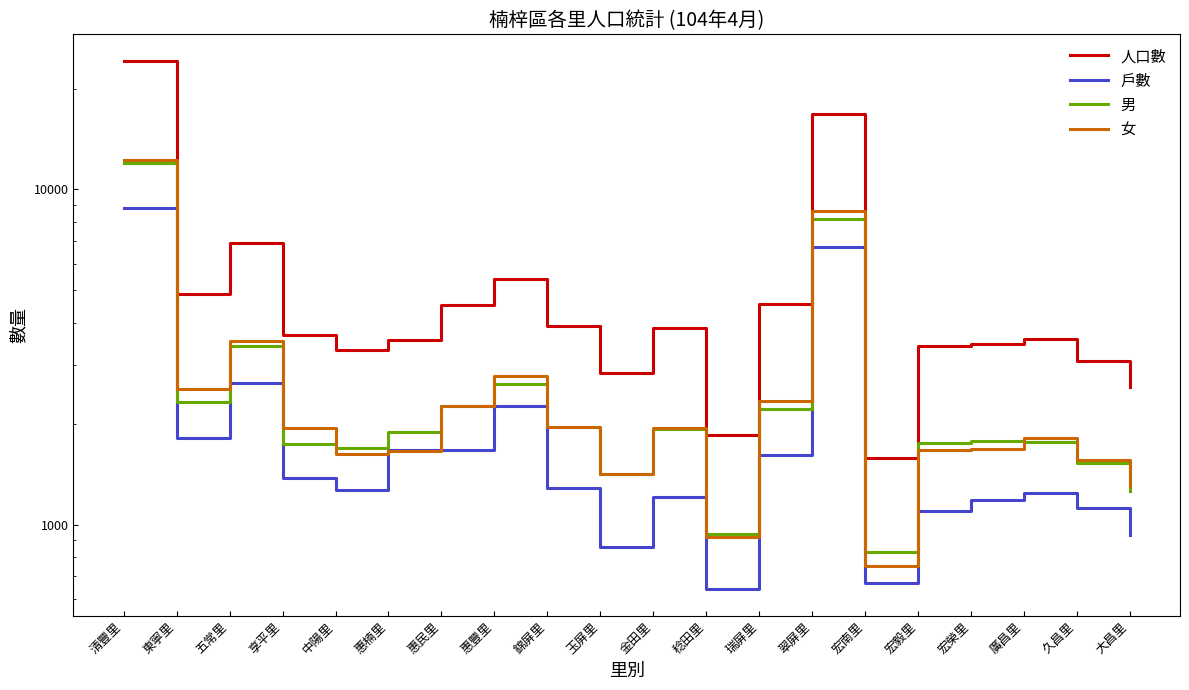

What are all the series names shown in the legend?

人口數, 戶數, 男, 女